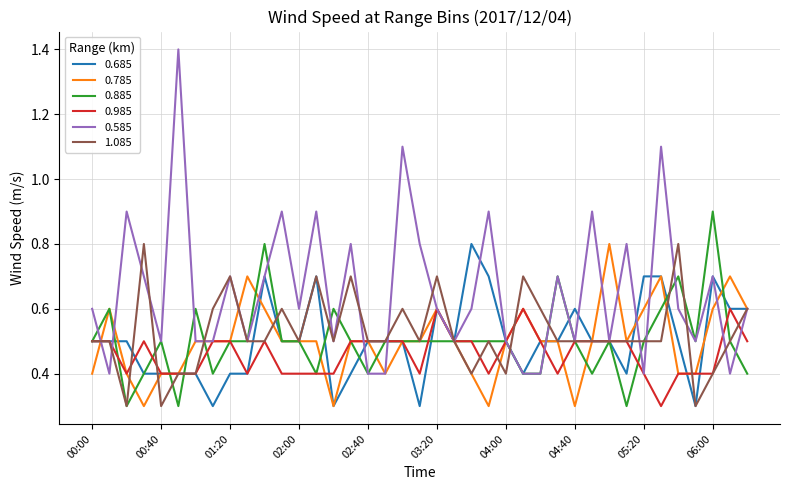

What is the maximum value shown in the chart?

1.4